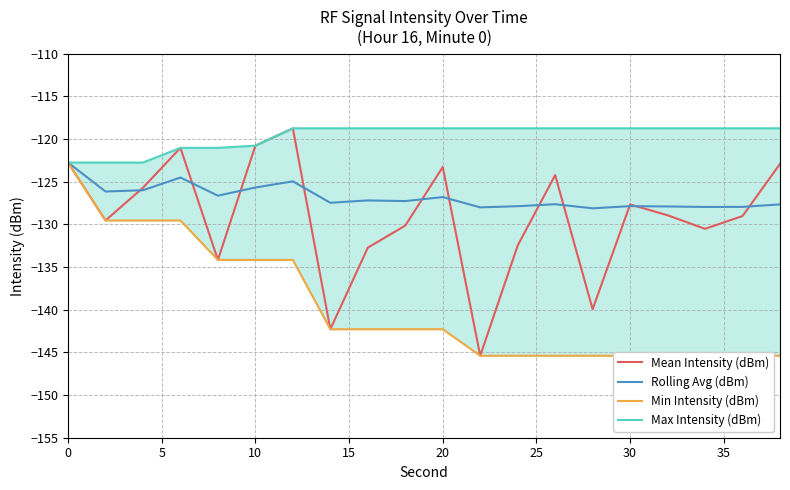

True or false: Min Intensity (dBm) and Mean Intensity (dBm) intersect in this chart.

False